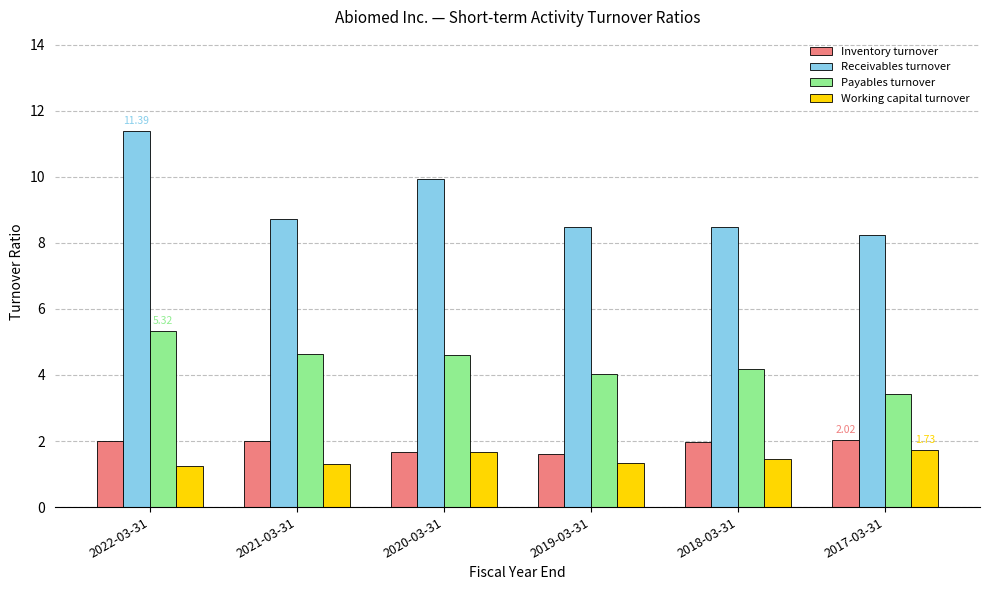

Is it true that Inventory turnover equals 1.0 at 2019-03-31?

False